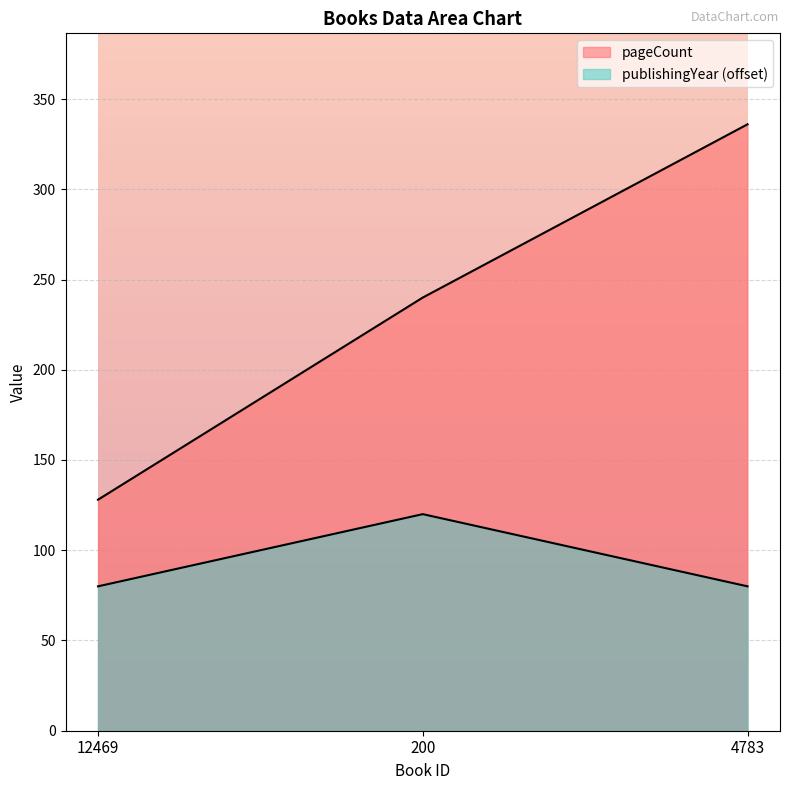

What is the greatest value displayed?

336